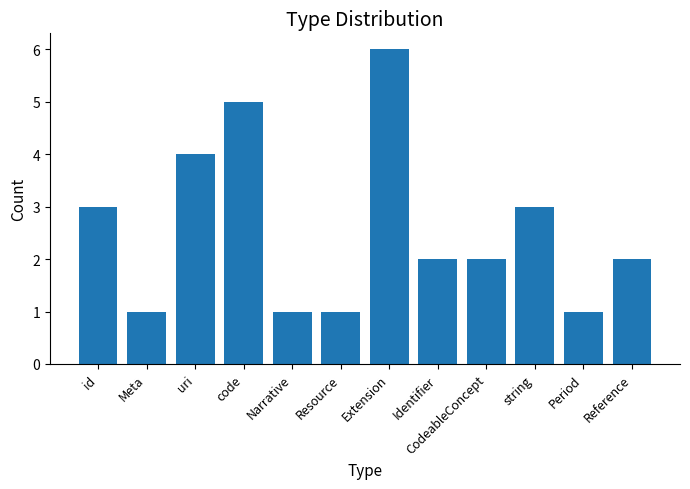

True or false: the data shows 7 at code.

False